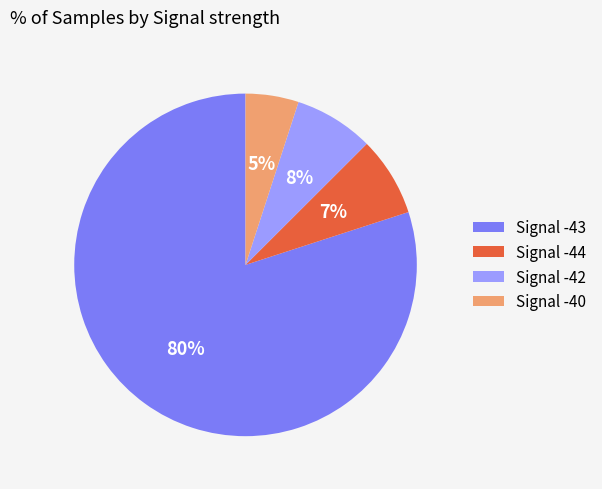

Count the number of slices in the pie.

4